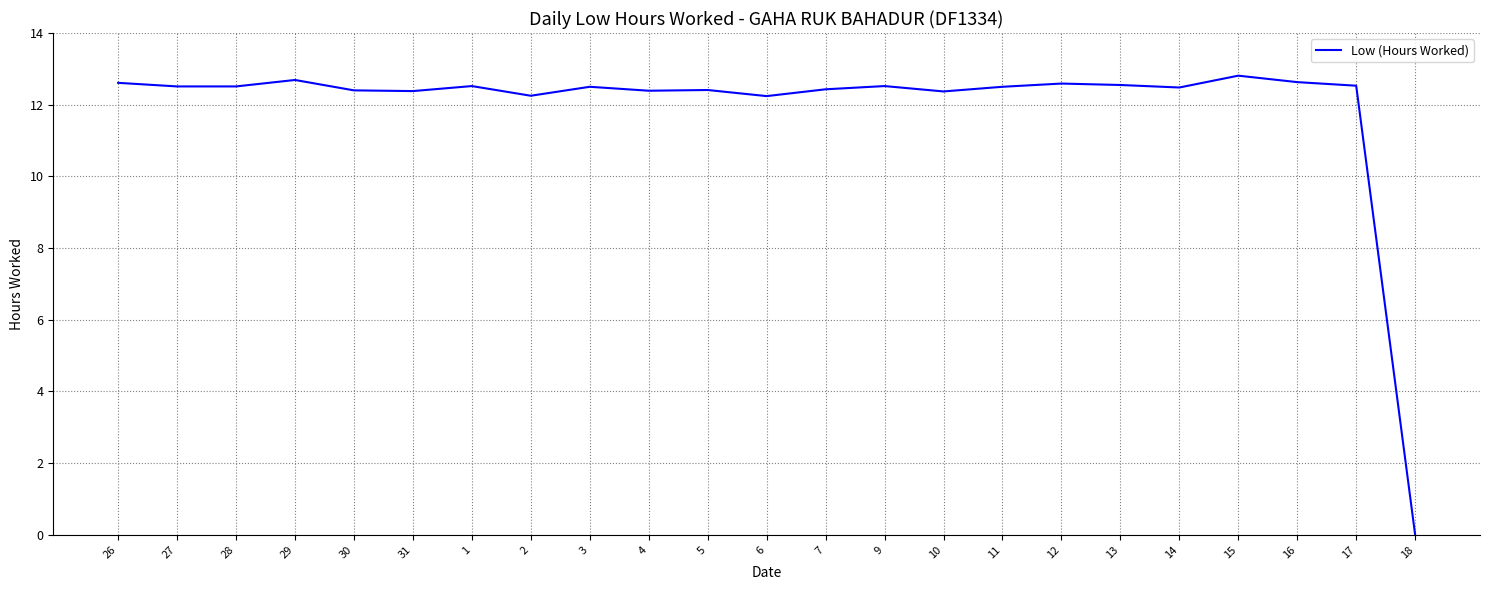

What position from the left is 17?

22